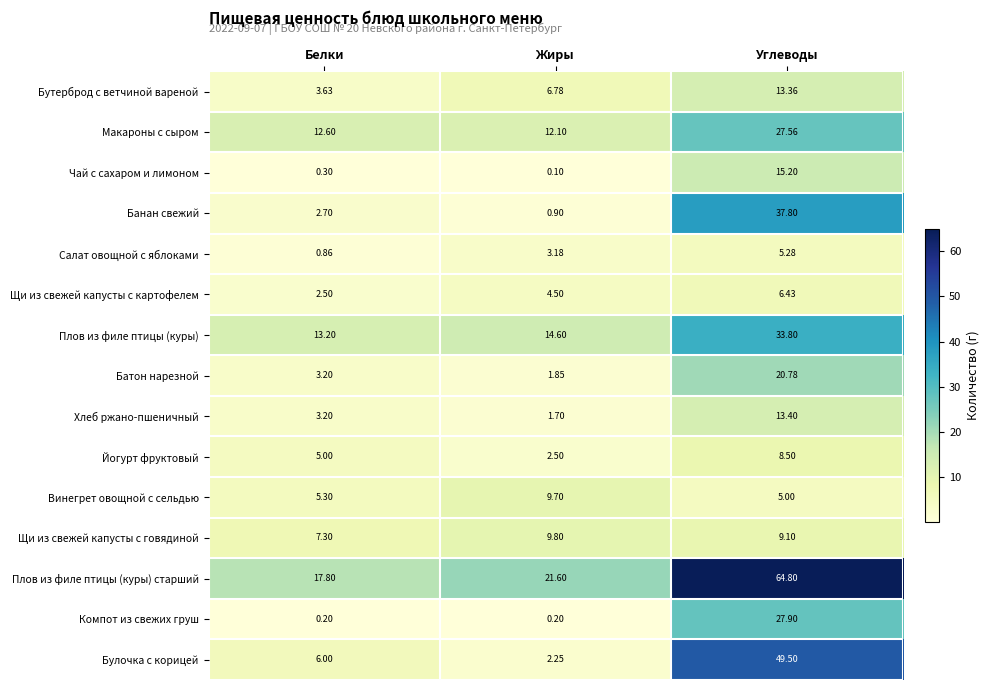

At which label is Плов из филе птицы (куры) старший closest to 41?

Жиры